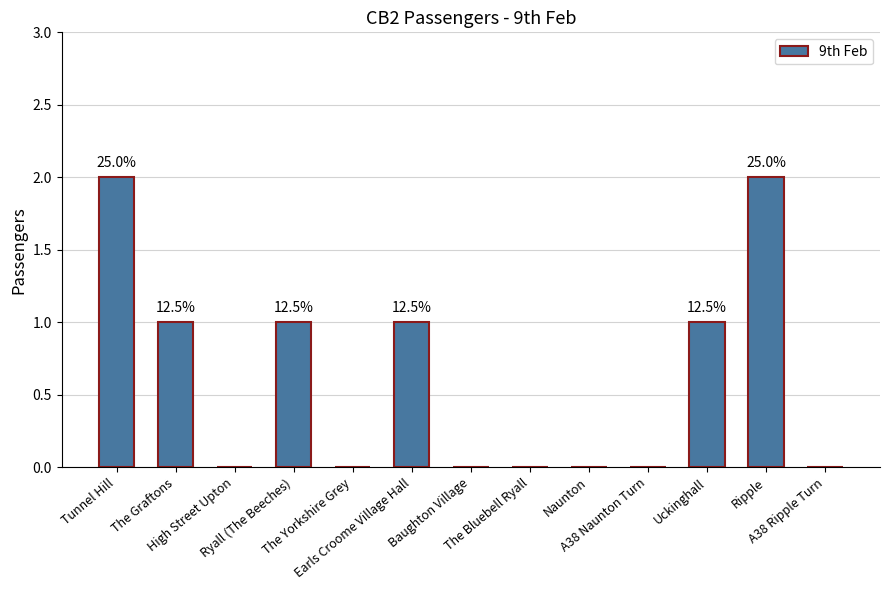

How many distinct data groups are displayed?

1